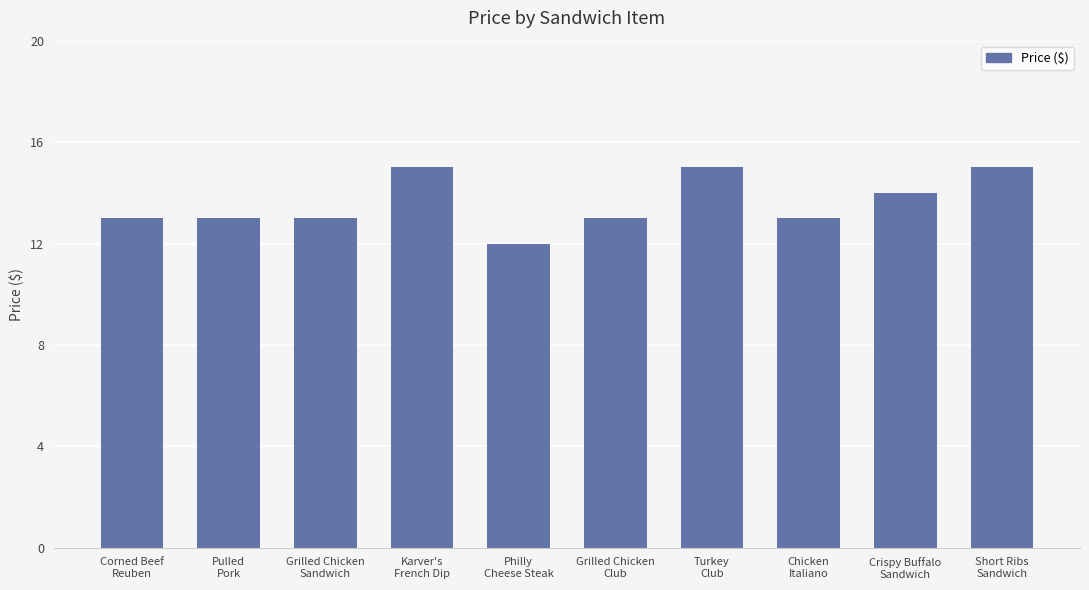

Reading left to right, list all the values displayed in this chart.

Corned Beef
Reuben=13	Pulled
Pork=13	Grilled Chicken
Sandwich=13	Karver's
French Dip=15	Philly
Cheese Steak=12	Grilled Chicken
Club=13	Turkey
Club=15	Chicken
Italiano=13	Crispy Buffalo
Sandwich=14	Short Ribs
Sandwich=15